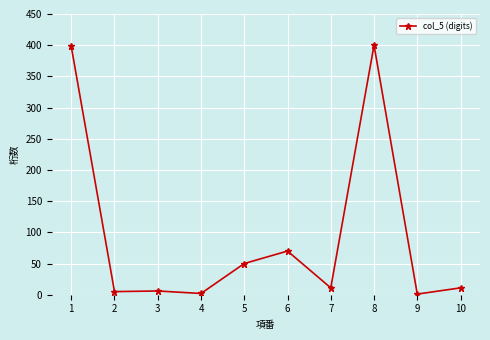

What is the maximum value shown in the chart?

400